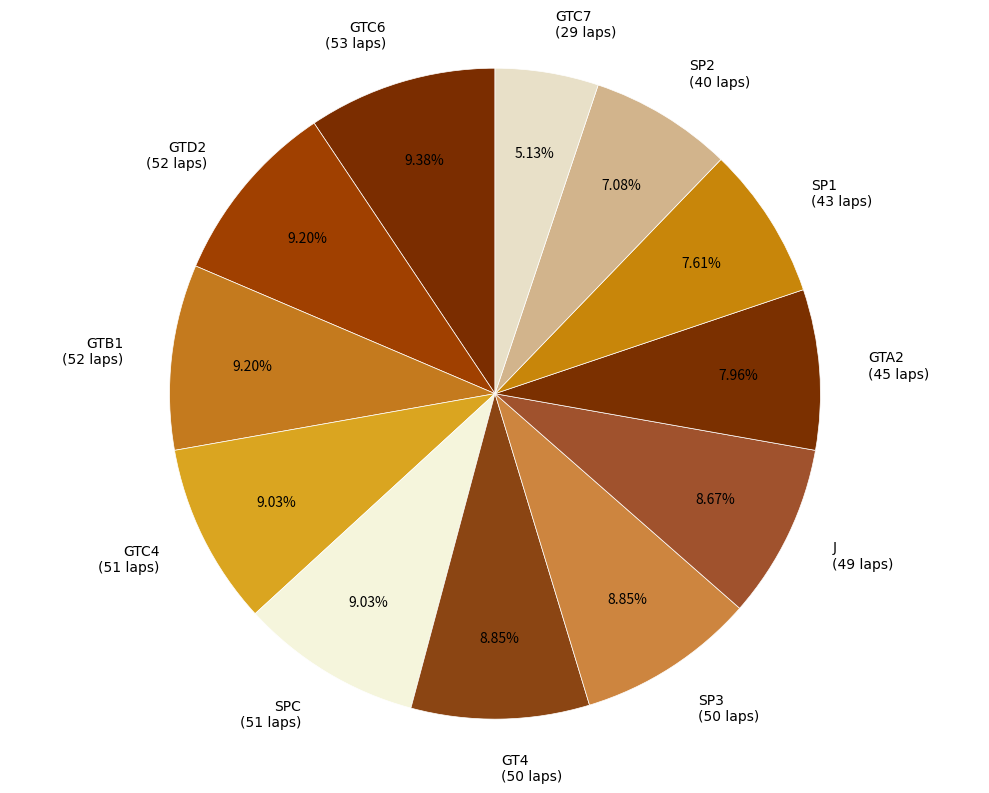

To the nearest percent, what is the combined percentage of SP1 and GT4?

16%